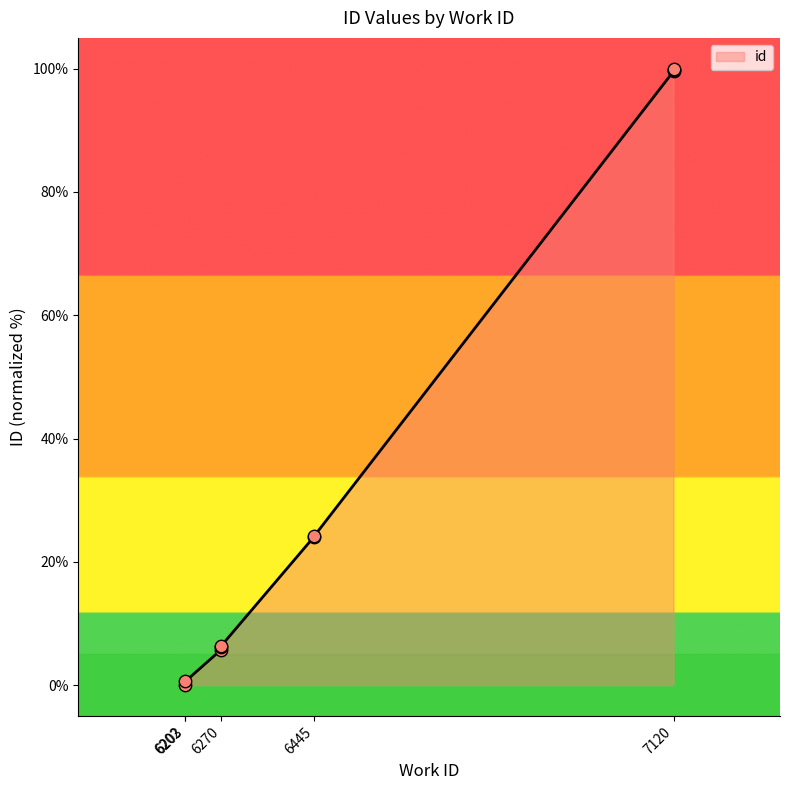

Approximately how many times larger is the value at 6445 compared to 6270?

4.2